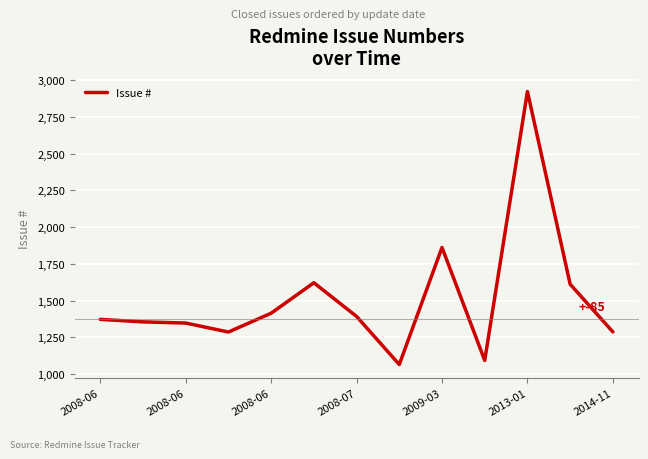

What is the difference between the maximum and minimum values?

1856